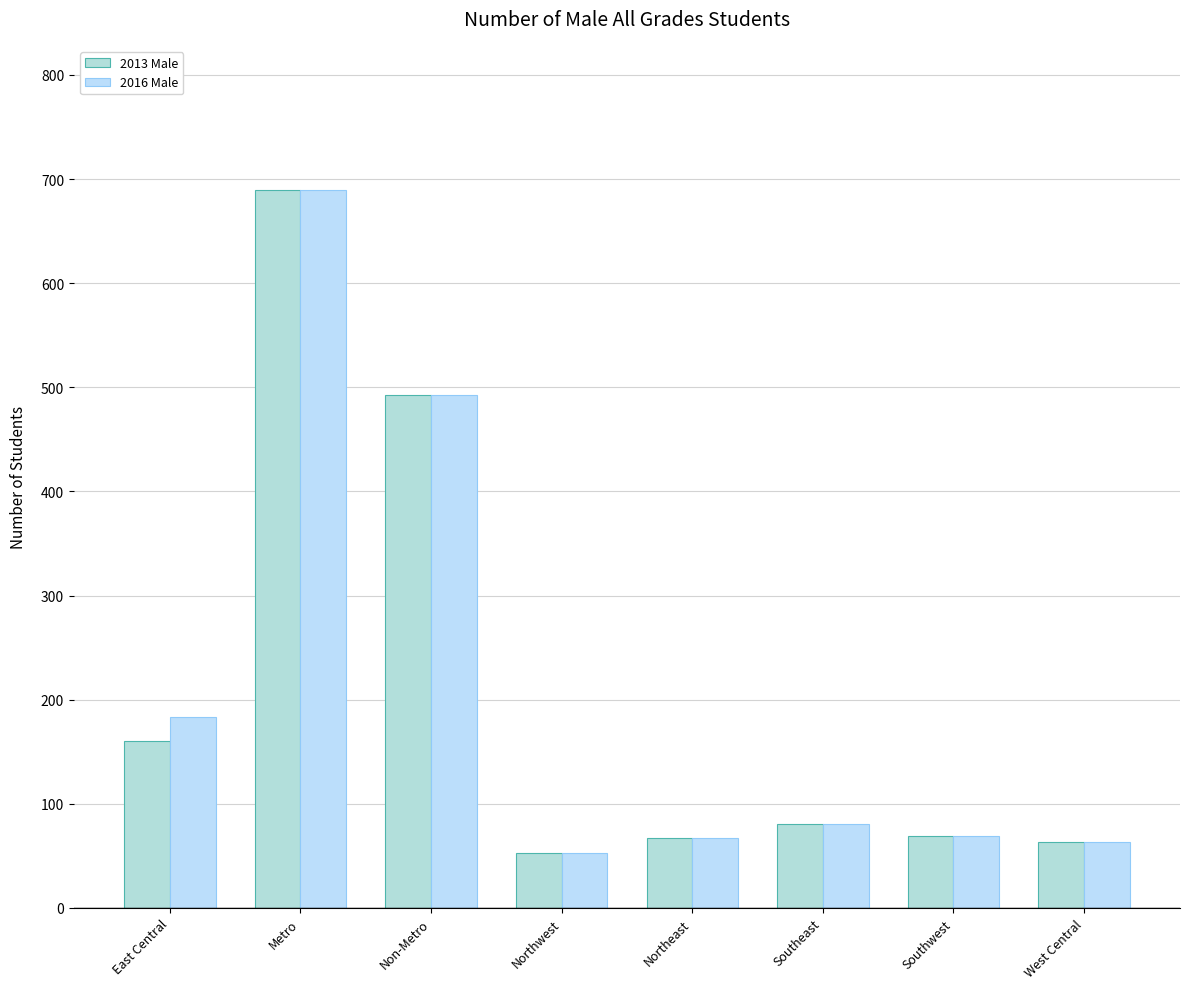

What is the label of the 7th bar from the left?

Southwest